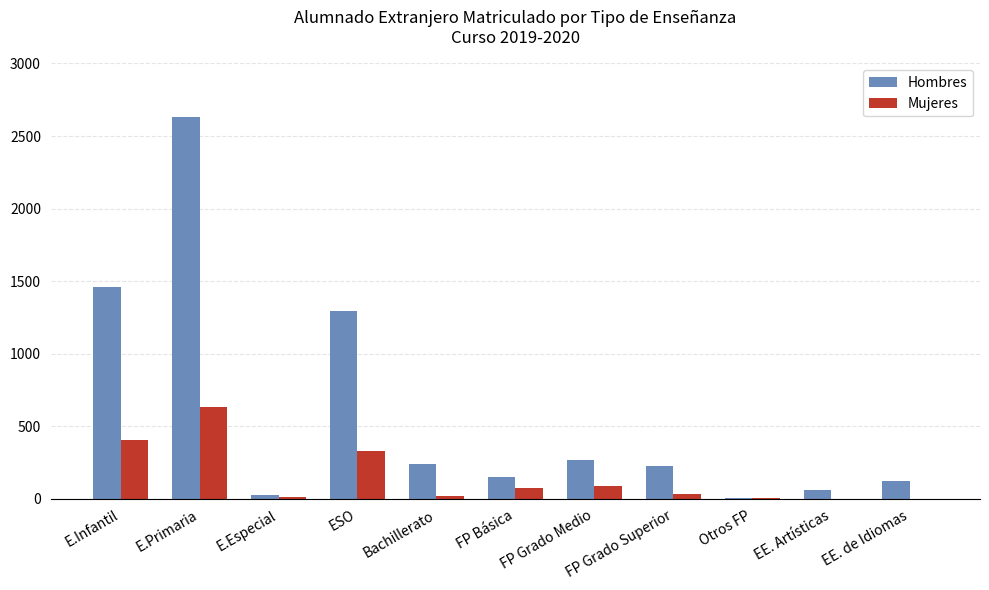

What are all the series names shown in the legend?

Hombres, Mujeres